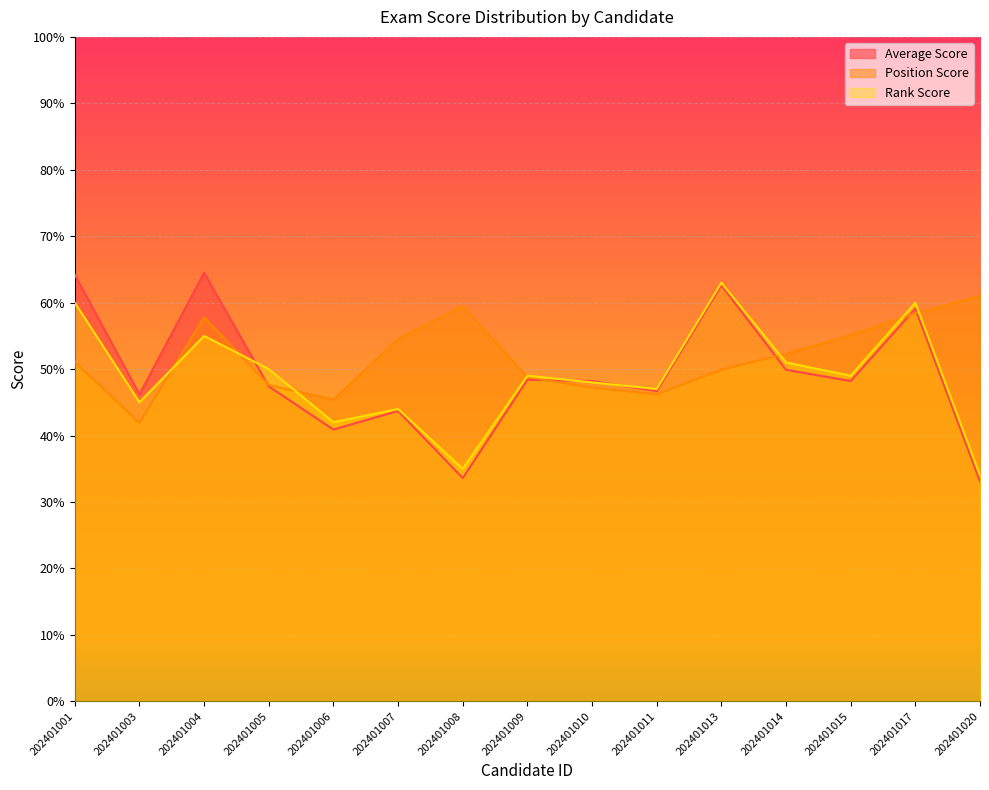

At which category does Position Score reach its first local valley?

202401003